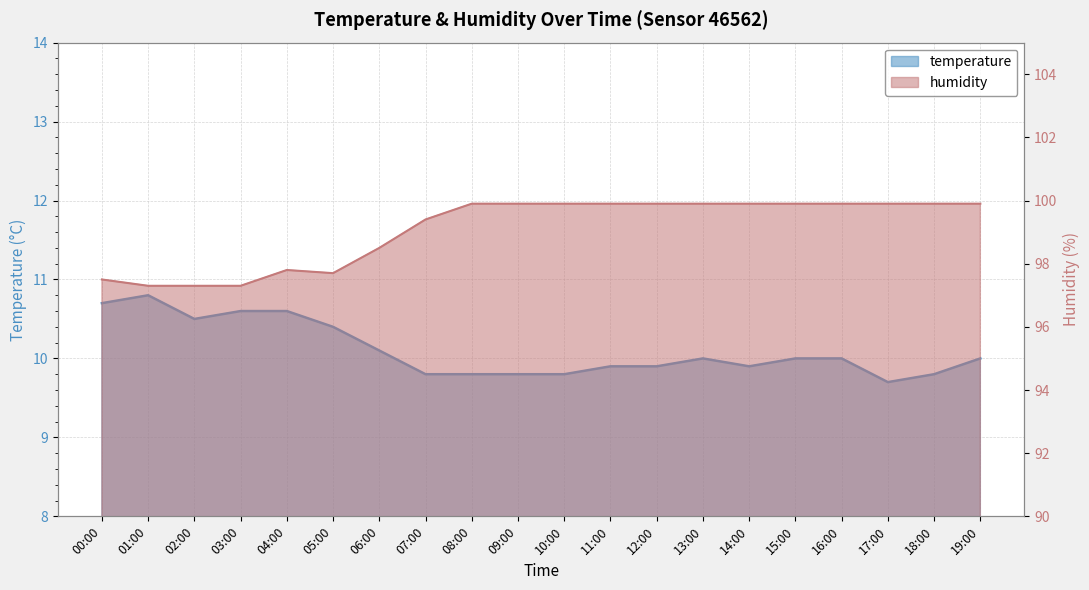

Reading left to right, transcribe all the data shown in this chart.

temperature: 10.7	10.8	10.5	10.6	10.6	10.4	10.1	9.8	9.8	9.8	9.8	9.9	9.9	10.0	9.9	10.0	10.0	9.7	9.8	10.0
humidity: 97.5	97.3	97.3	97.3	97.8	97.7	98.5	99.4	99.9	99.9	99.9	99.9	99.9	99.9	99.9	99.9	99.9	99.9	99.9	99.9